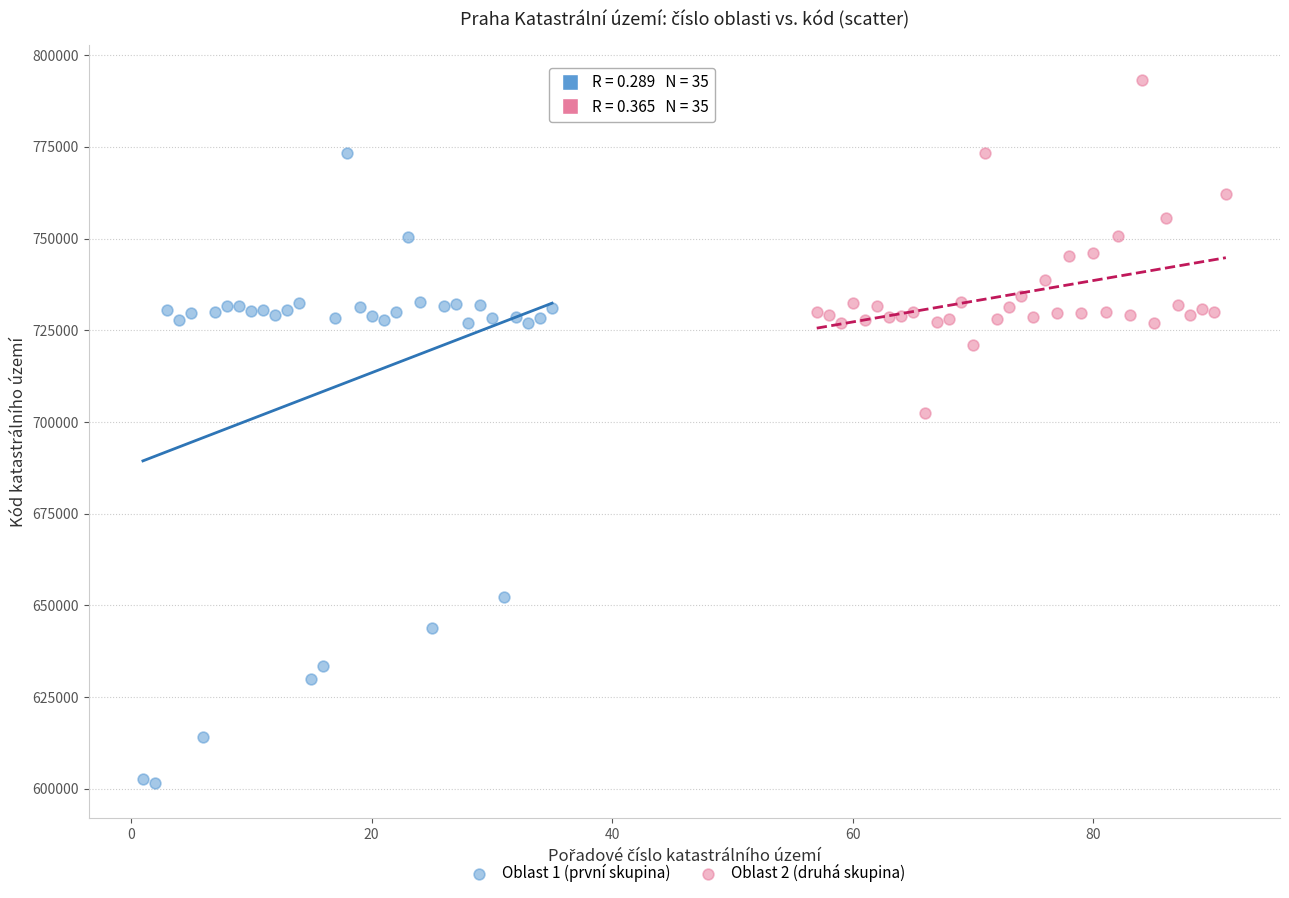

Which series has the largest Y range (max minus min)?

Oblast 1 (první skupina)